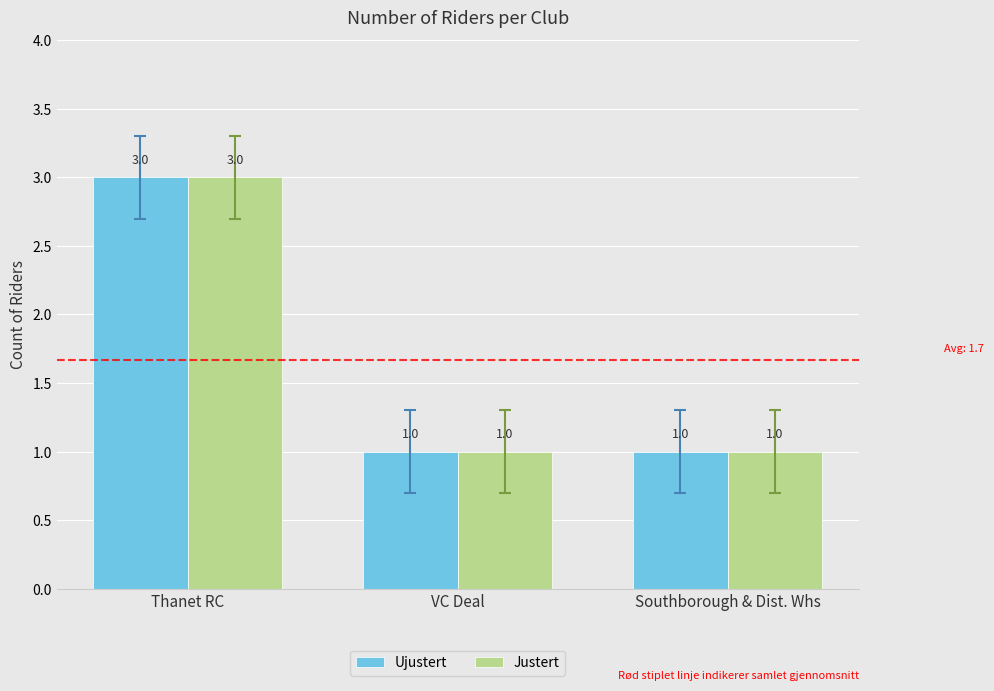

What are all the series names shown in the legend?

Ujustert, Justert